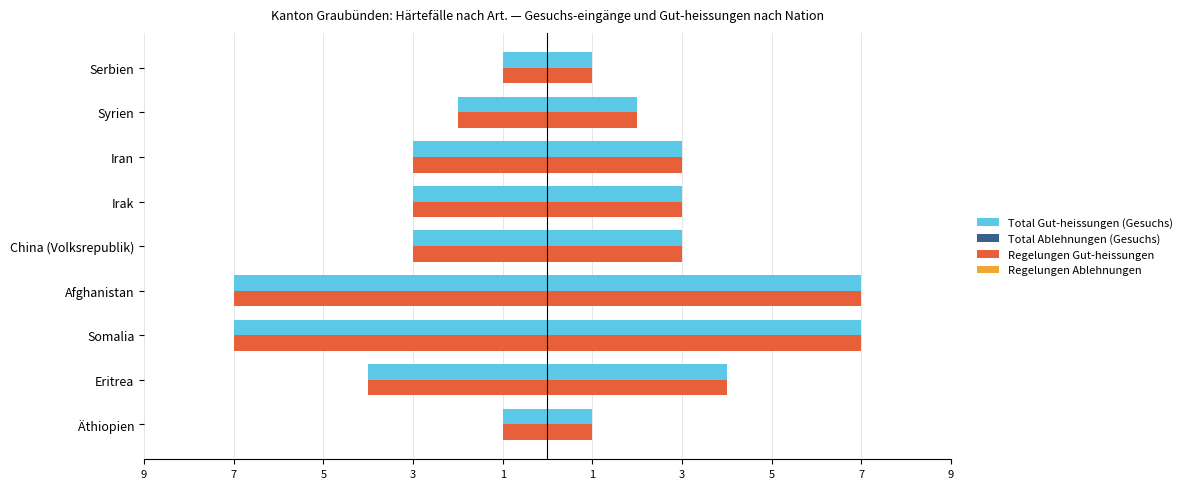

The Regelungen Gut-heissungen series shows -7.0 at Somalia. True or false?

True